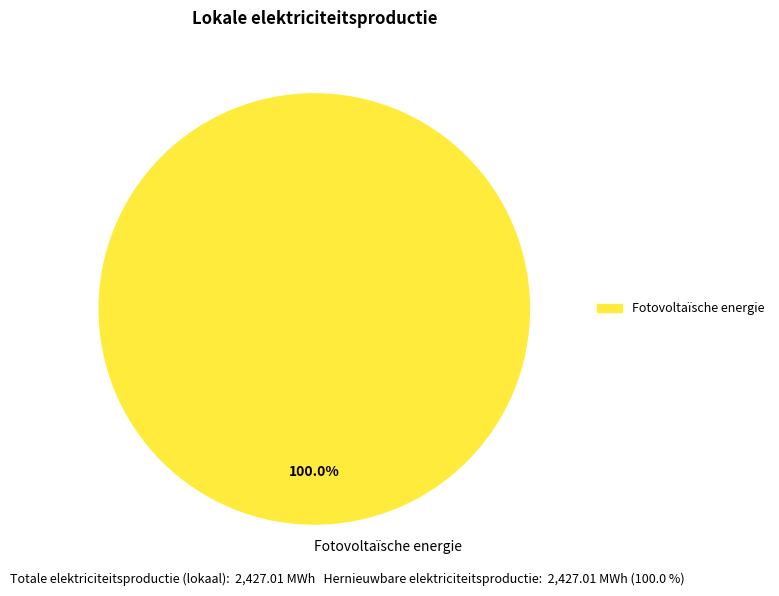

What is the majority slice?

Fotovoltaïsche energie